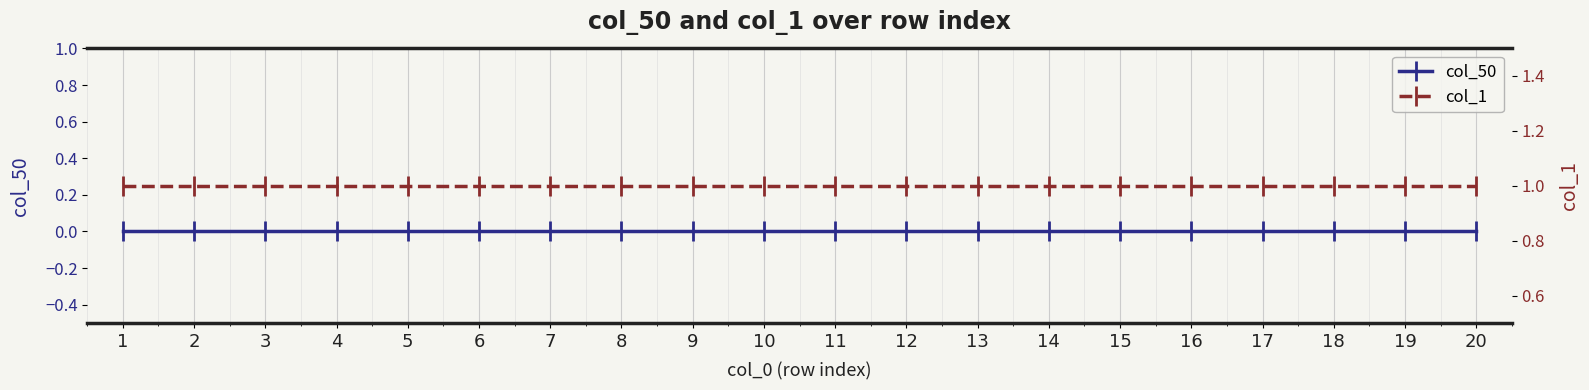

True or false: col_50 has more than 2 interior local peaks.

False